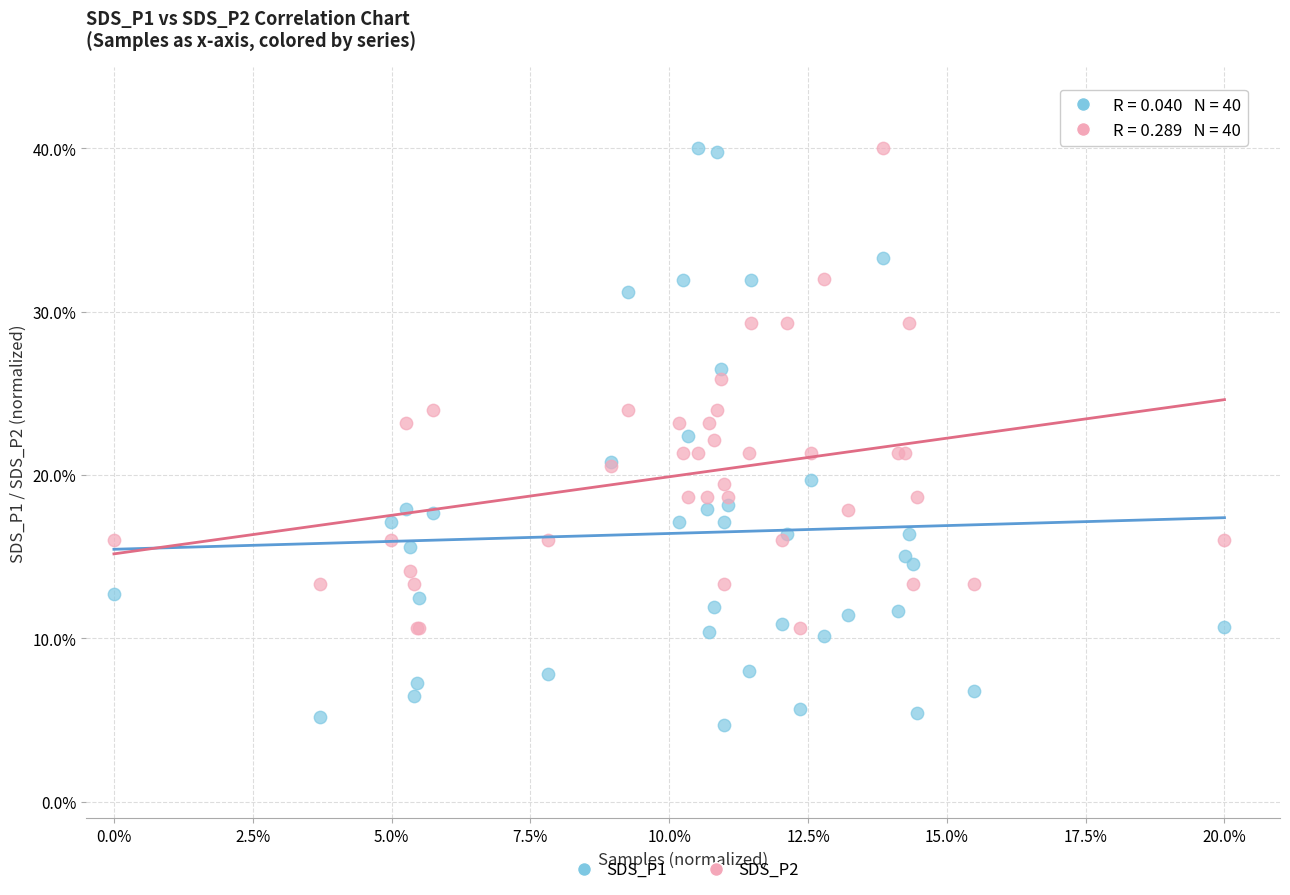

What are all the series names shown in the legend?

SDS_P1, SDS_P2